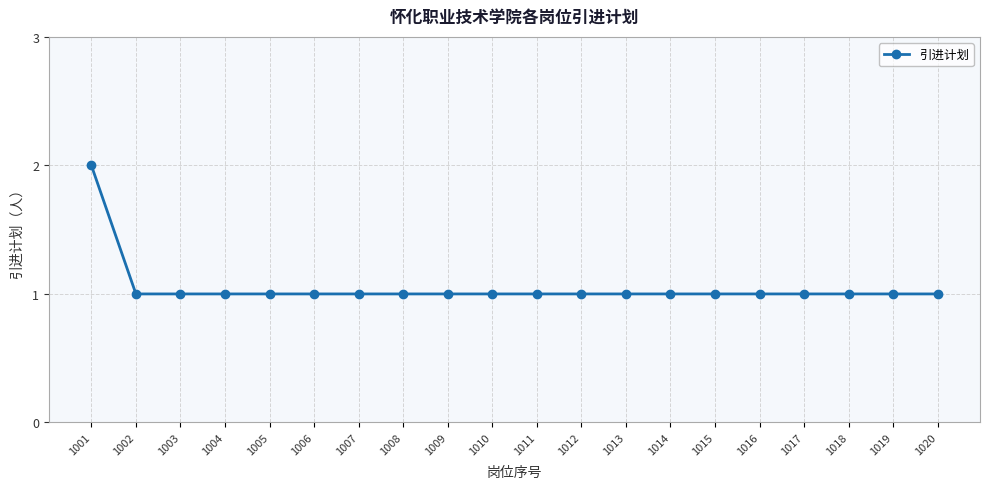

What is the value of the 15th point from the left?

1